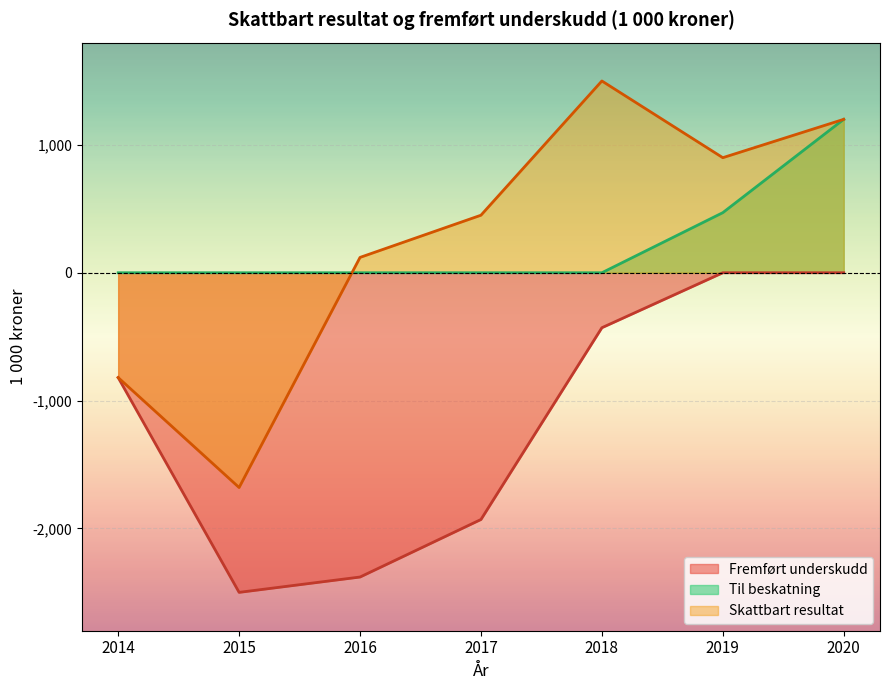

True or false: Skattbart resultat and Til beskatning intersect in this chart.

True